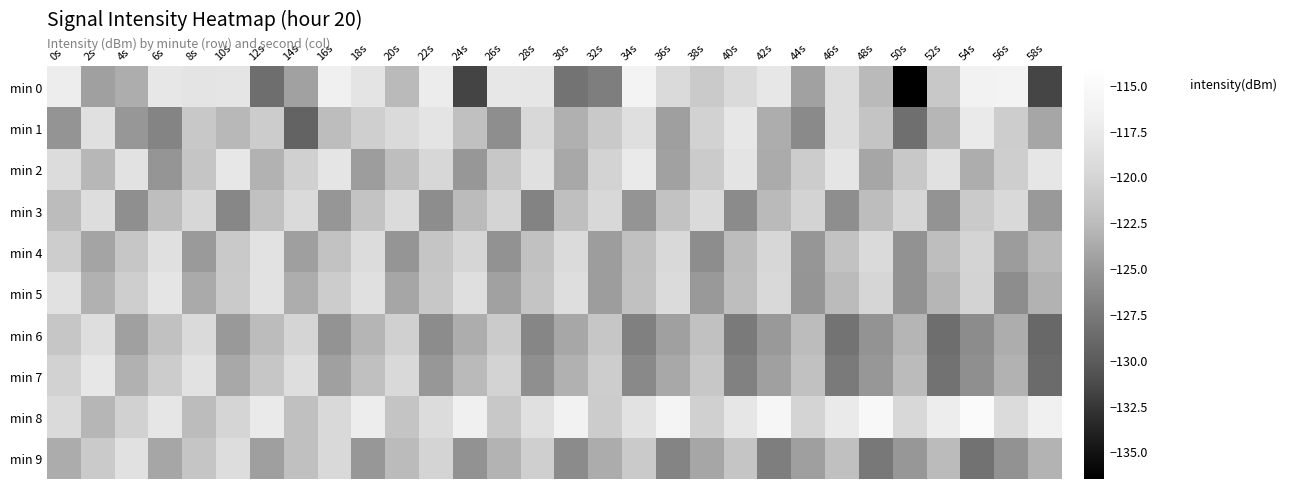

Reading left to right, list all the values displayed in this chart.

min 0: 0s=-117.1	2s=-124.5	4s=-123.6	6s=-117.8	8s=-118.2	10s=-118.1	12s=-128.4	14s=-124.4	16s=-116.8	18s=-118.3	20s=-122.7	22s=-117.3	24s=-131.7	26s=-117.9	28s=-118.0	30s=-128.0	32s=-127.2	34s=-116.3	36s=-119.4	38s=-121.1	40s=-119.4	42s=-117.8	44s=-124.4	46s=-119.0	48s=-122.6	50s=-136.5	52s=-121.4	54s=-116.5	56s=-116.2	58s=-131.6
min 1: 0s=-125.4	2s=-118.7	4s=-125.1	6s=-126.6	8s=-121.4	10s=-122.7	12s=-120.9	14s=-129.3	16s=-122.4	18s=-120.7	20s=-119.5	22s=-118.3	24s=-122.1	26s=-125.8	28s=-119.7	30s=-123.4	32s=-121.2	34s=-118.9	36s=-124.6	38s=-120.3	40s=-117.8	42s=-123.5	44s=-126.2	46s=-119.1	48s=-121.7	50s=-128.4	52s=-122.9	54s=-117.5	56s=-120.8	58s=-124.1
min 2: 0s=-119.2	2s=-122.8	4s=-118.5	6s=-125.3	8s=-121.6	10s=-117.9	12s=-123.2	14s=-120.5	16s=-118.1	18s=-124.7	20s=-122.3	22s=-119.8	24s=-125.1	26s=-121.4	28s=-118.7	30s=-123.9	32s=-120.2	34s=-117.6	36s=-124.4	38s=-121.0	40s=-118.3	42s=-123.7	44s=-120.9	46s=-118.2	48s=-124.1	50s=-121.3	52s=-118.6	54s=-123.5	56s=-120.7	58s=-118.0
min 3: 0s=-122.5	2s=-119.1	4s=-125.7	6s=-122.3	8s=-119.8	10s=-126.4	12s=-122.0	14s=-119.5	16s=-125.2	18s=-121.8	20s=-119.3	22s=-125.9	24s=-122.6	26s=-120.1	28s=-126.7	30s=-122.2	32s=-119.7	34s=-125.4	36s=-121.9	38s=-119.4	40s=-126.1	42s=-122.7	44s=-120.2	46s=-125.8	48s=-122.4	50s=-119.9	52s=-125.5	54s=-121.1	56s=-119.6	58s=-125.0
min 4: 0s=-120.8	2s=-124.2	4s=-121.5	6s=-118.8	8s=-124.9	10s=-121.2	12s=-118.5	14s=-124.6	16s=-121.9	18s=-119.2	20s=-125.3	22s=-121.6	24s=-119.9	26s=-125.6	28s=-122.0	30s=-119.3	32s=-124.7	34s=-122.1	36s=-119.6	38s=-125.9	40s=-122.5	42s=-119.8	44s=-125.2	46s=-121.9	48s=-119.4	50s=-125.6	52s=-122.3	54s=-120.1	56s=-124.8	58s=-122.7
min 5: 0s=-118.6	2s=-123.3	4s=-120.7	6s=-118.2	8s=-123.8	10s=-121.1	12s=-118.4	14s=-123.5	16s=-120.9	18s=-118.7	20s=-124.1	22s=-121.4	24s=-118.9	26s=-124.4	28s=-121.7	30s=-119.0	32s=-124.7	34s=-122.0	36s=-119.3	38s=-125.0	40s=-122.3	42s=-119.6	44s=-125.3	46s=-122.6	48s=-119.9	50s=-125.6	52s=-122.9	54s=-120.2	56s=-125.9	58s=-123.2
min 6: 0s=-121.5	2s=-119.0	4s=-124.5	6s=-122.0	8s=-119.5	10s=-125.0	12s=-122.5	14s=-120.0	16s=-125.5	18s=-123.0	20s=-120.5	22s=-126.0	24s=-123.5	26s=-121.0	28s=-126.5	30s=-124.0	32s=-121.5	34s=-127.0	36s=-124.5	38s=-122.0	40s=-127.5	42s=-125.0	44s=-122.5	46s=-128.0	48s=-125.5	50s=-123.0	52s=-128.5	54s=-126.0	56s=-123.5	58s=-129.0
min 7: 0s=-120.3	2s=-117.8	4s=-123.3	6s=-120.9	8s=-118.4	10s=-123.9	12s=-121.5	14s=-119.0	16s=-124.5	18s=-122.1	20s=-119.6	22s=-125.1	24s=-122.7	26s=-120.2	28s=-125.7	30s=-123.3	32s=-120.8	34s=-126.3	36s=-123.9	38s=-121.4	40s=-126.9	42s=-124.5	44s=-122.0	46s=-127.5	48s=-125.1	50s=-122.6	52s=-128.1	54s=-125.7	56s=-123.2	58s=-128.7
min 8: 0s=-119.4	2s=-122.9	4s=-120.4	6s=-118.0	8s=-122.5	10s=-120.0	12s=-117.6	14s=-122.1	16s=-119.6	18s=-117.2	20s=-121.7	22s=-119.2	24s=-116.8	26s=-121.3	28s=-118.8	30s=-116.4	32s=-120.9	34s=-118.4	36s=-116.0	38s=-120.5	40s=-118.0	42s=-115.6	44s=-120.1	46s=-117.6	48s=-115.2	50s=-119.7	52s=-117.2	54s=-114.8	56s=-119.3	58s=-116.8
min 9: 0s=-123.6	2s=-121.1	4s=-118.6	6s=-124.1	8s=-121.6	10s=-119.1	12s=-124.6	14s=-122.1	16s=-119.6	18s=-125.1	20s=-122.6	22s=-120.1	24s=-125.6	26s=-123.1	28s=-120.6	30s=-126.1	32s=-123.6	34s=-121.1	36s=-126.6	38s=-124.1	40s=-121.6	42s=-127.1	44s=-124.6	46s=-122.1	48s=-127.6	50s=-125.1	52s=-122.6	54s=-128.1	56s=-125.6	58s=-123.1